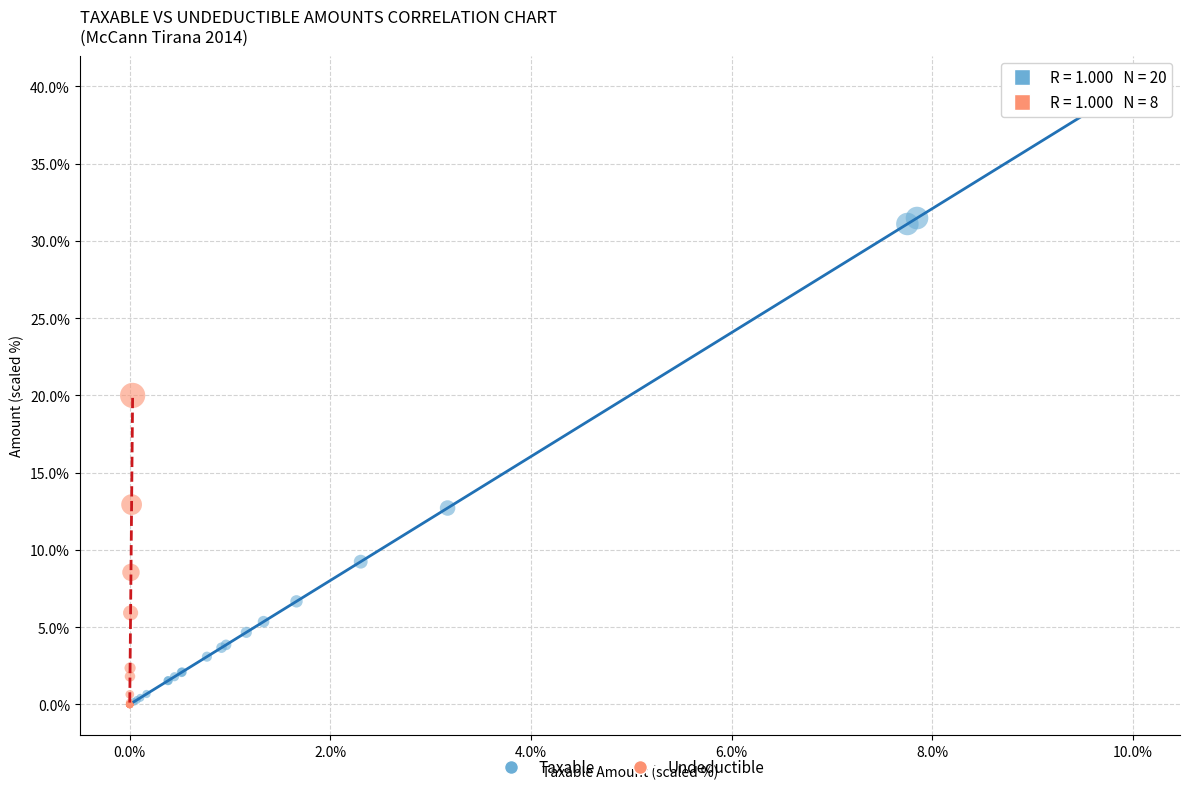

Which series has the largest Y range (max minus min)?

Taxable